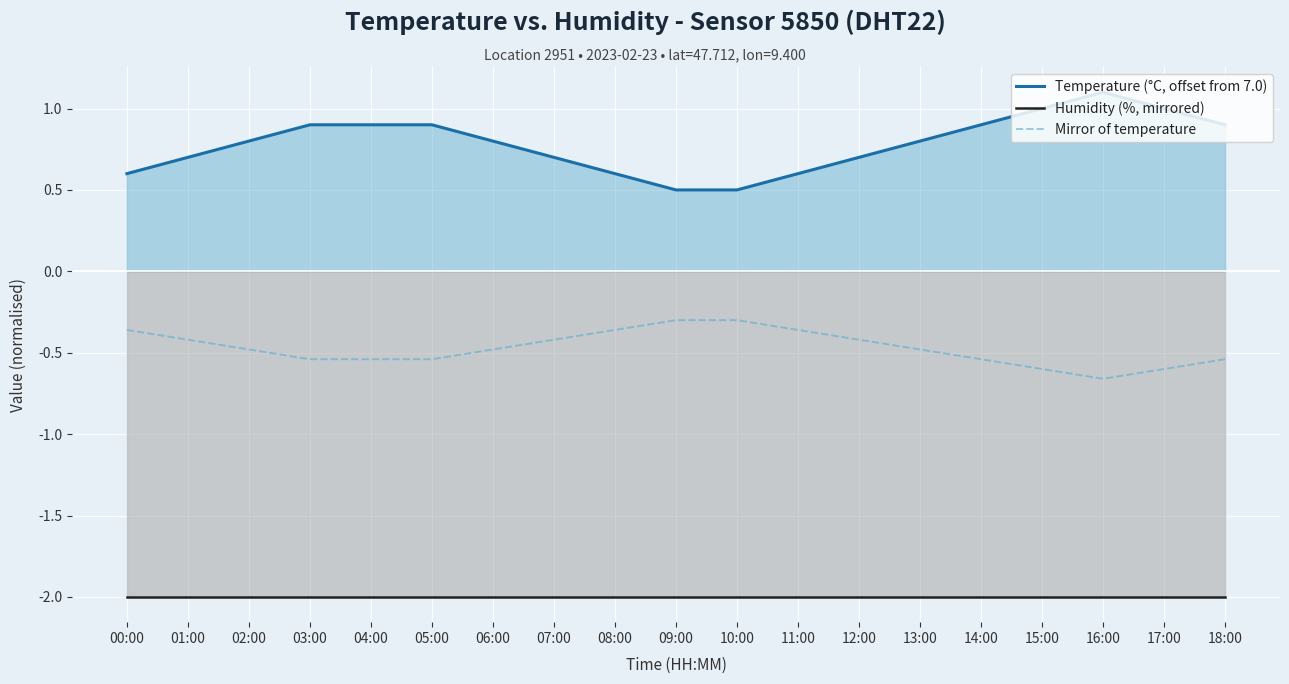

Which series has the widest spread of values?

Temperature (°C, offset from 7.0)